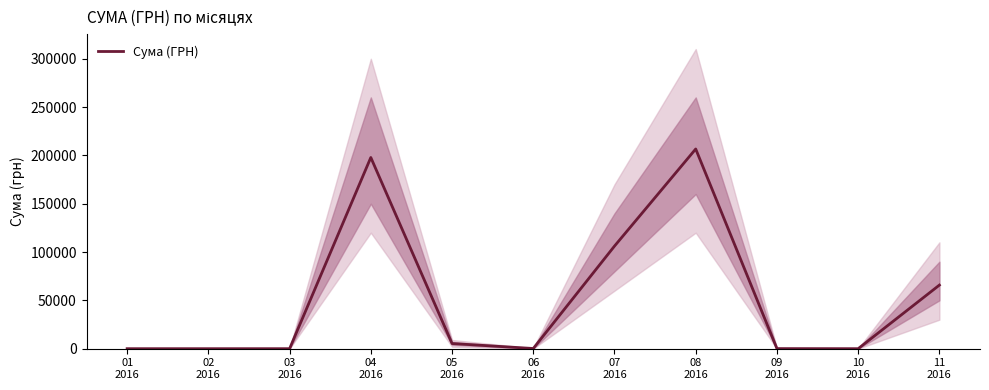

Does the chart have visible grid lines?

No